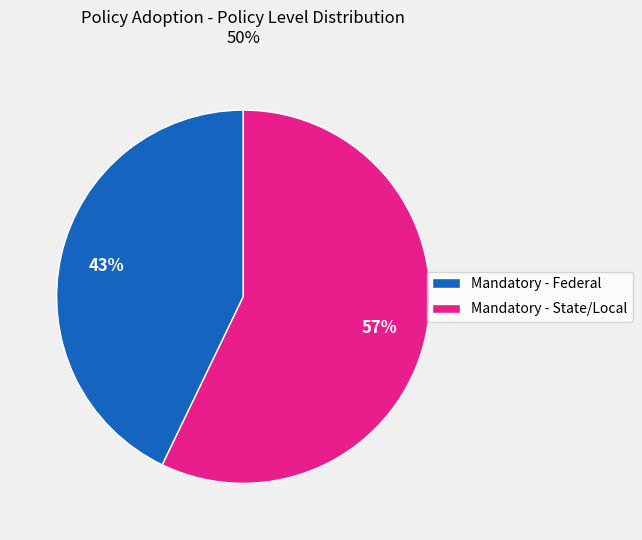

Which slice represents more than half of the pie?

Mandatory - State/Local